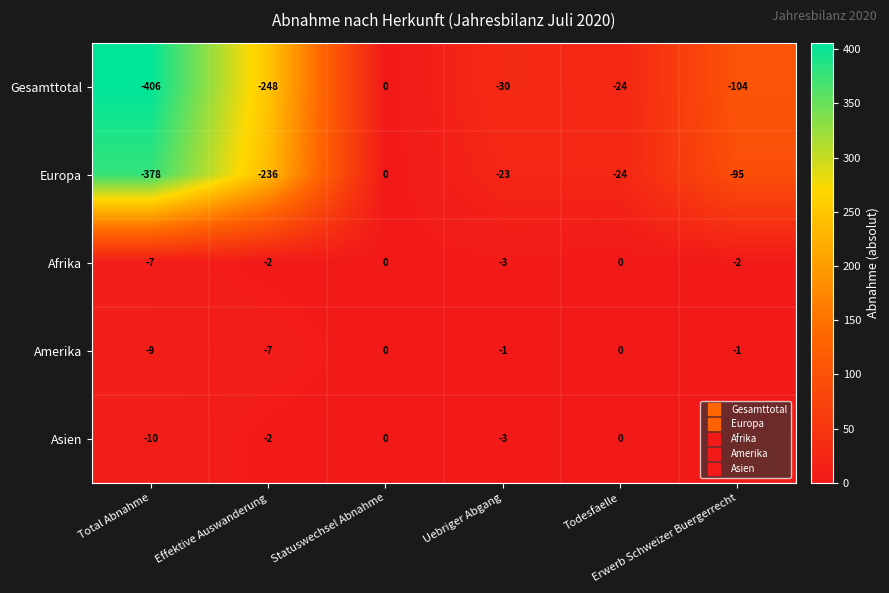

Which series has the largest total across all categories?

Afrika